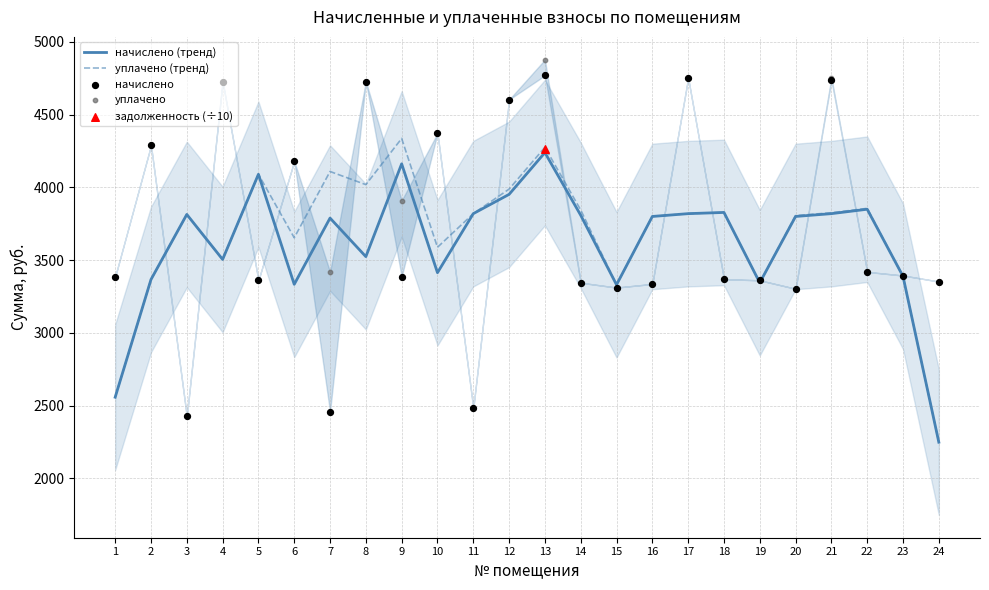

At which category is the sum across all series the highest?

13